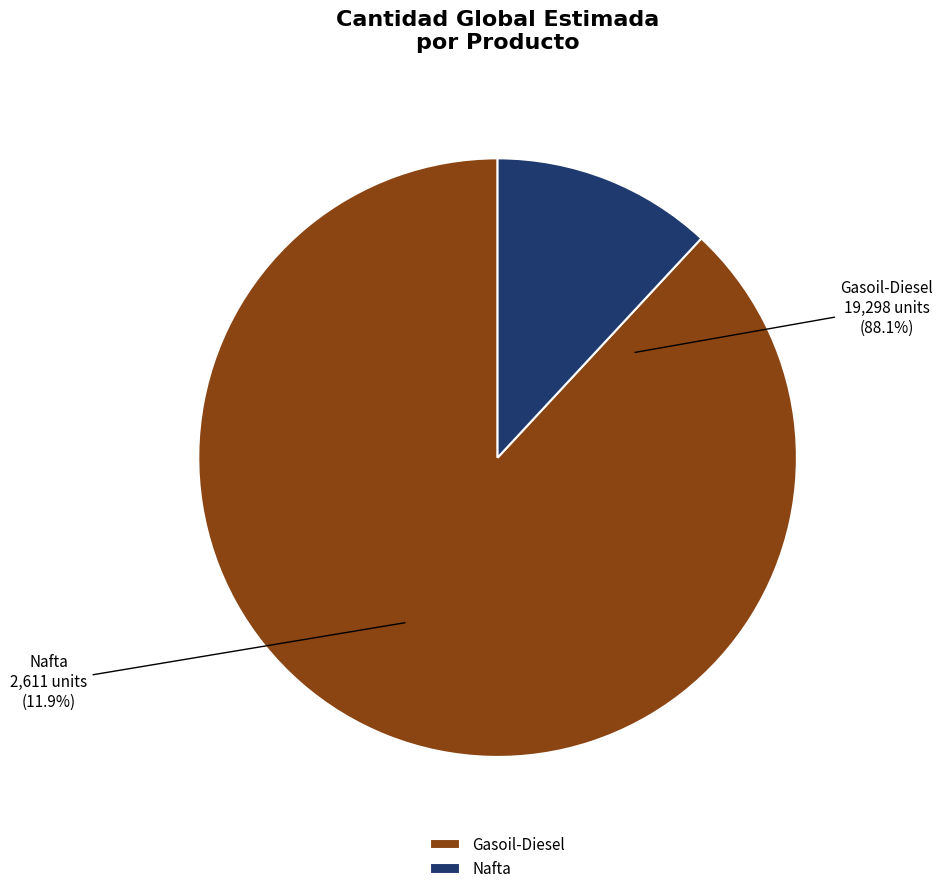

How many slices are in this pie chart?

2